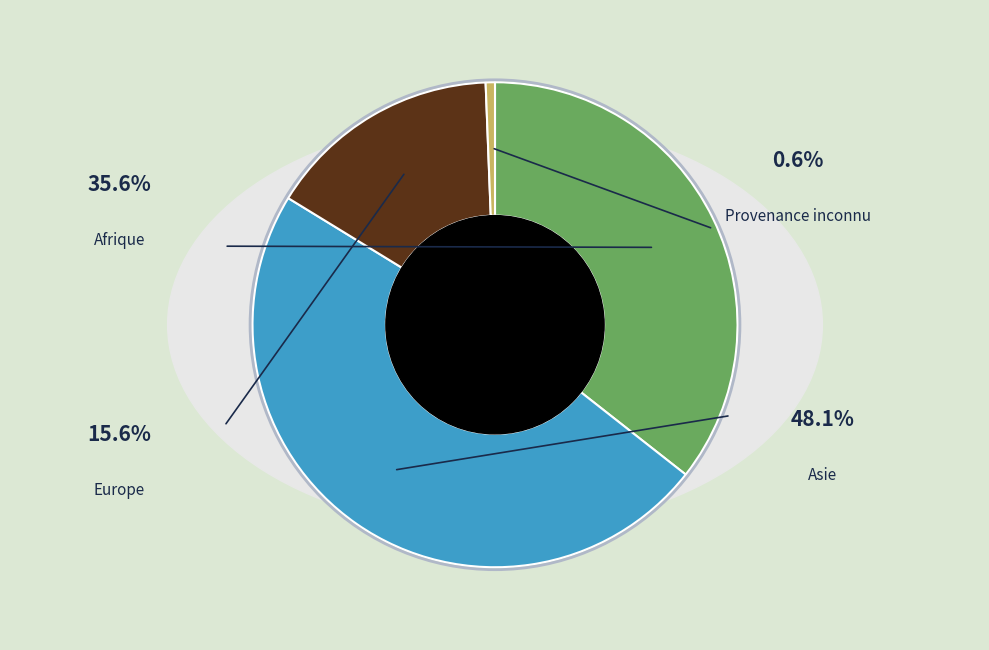

To the nearest percent, what percentage of the pie is Europe?

16%